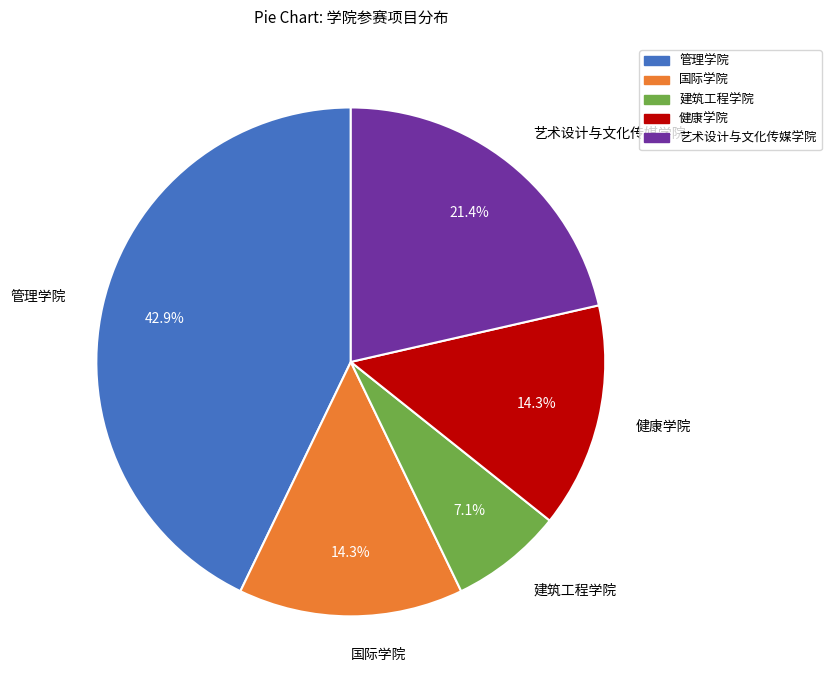

Is there any slice that represents more than half of the pie?

No